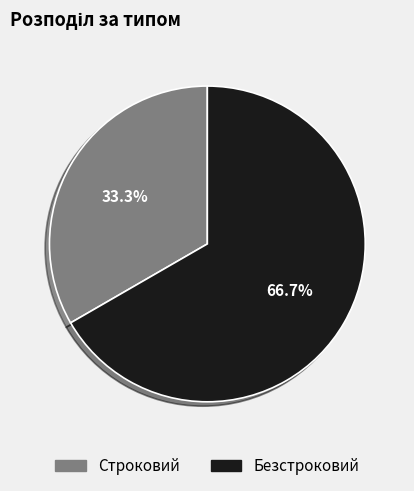

Count the number of slices in the pie.

2